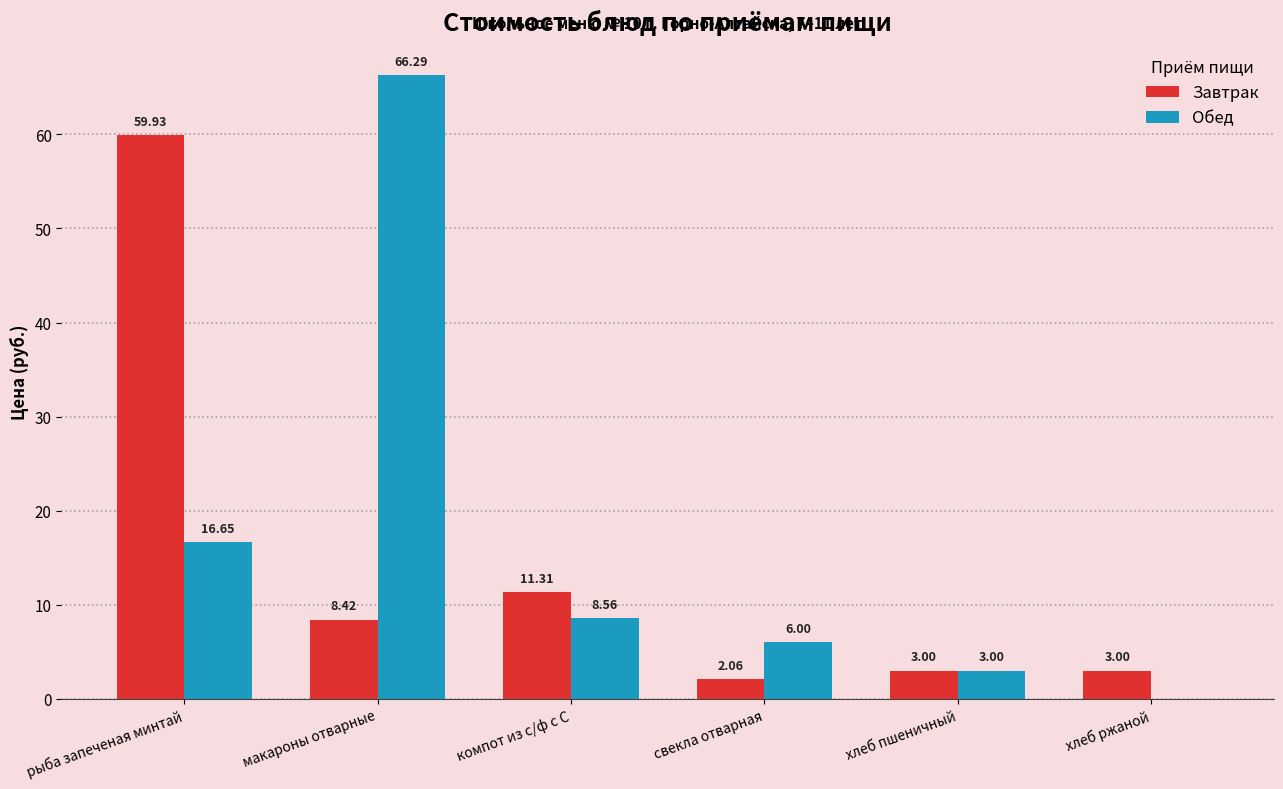

Is the value of Завтрак at компот из с/ф с С greater than the value of Обед at компот из с/ф с С?

Yes